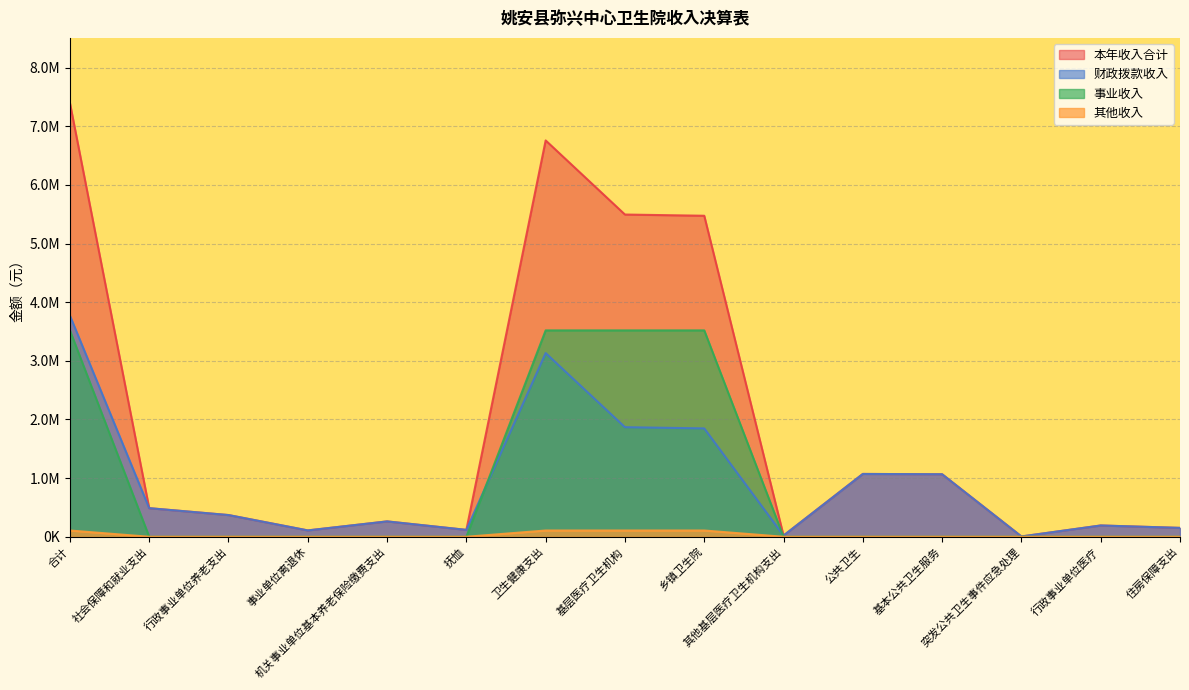

Reading left to right, transcribe all the data shown in this chart.

本年收入合计: 合计=7397978.4	社会保障和就业支出=487641.8	行政事业单位养老支出=370259.4	事业单位离退休=108206.4	机关事业单位基本养老保险缴费支出=262053.0	抚恤=117382.4	卫生健康支出=6758985.8	基层医疗卫生机构=5495215.6	乡镇卫生院=5474431.6	其他基层医疗卫生机构支出=20784.0	公共卫生=1071300.0	基本公共卫生服务=1066100.0	突发公共卫生事件应急处理=5200.0	行政事业单位医疗=192470.2	住房保障支出=151350.8
财政拨款收入: 合计=3771743.9	社会保障和就业支出=487641.8	行政事业单位养老支出=370259.4	事业单位离退休=108206.4	机关事业单位基本养老保险缴费支出=262053.0	抚恤=117382.4	卫生健康支出=3132751.3	基层医疗卫生机构=1868981.1	乡镇卫生院=1848197.1	其他基层医疗卫生机构支出=20784.0	公共卫生=1071300.0	基本公共卫生服务=1066100.0	突发公共卫生事件应急处理=5200.0	行政事业单位医疗=192470.2	住房保障支出=151350.8
事业收入: 合计=3519561.1	社会保障和就业支出=0.0	行政事业单位养老支出=0.0	事业单位离退休=0.0	机关事业单位基本养老保险缴费支出=0.0	抚恤=0.0	卫生健康支出=3519561.1	基层医疗卫生机构=3519561.1	乡镇卫生院=3519561.1	其他基层医疗卫生机构支出=0.0	公共卫生=0.0	基本公共卫生服务=0.0	突发公共卫生事件应急处理=0.0	行政事业单位医疗=0.0	住房保障支出=0.0
其他收入: 合计=106673.5	社会保障和就业支出=0.0	行政事业单位养老支出=0.0	事业单位离退休=0.0	机关事业单位基本养老保险缴费支出=0.0	抚恤=0.0	卫生健康支出=106673.5	基层医疗卫生机构=106673.5	乡镇卫生院=106673.5	其他基层医疗卫生机构支出=0.0	公共卫生=0.0	基本公共卫生服务=0.0	突发公共卫生事件应急处理=0.0	行政事业单位医疗=0.0	住房保障支出=0.0